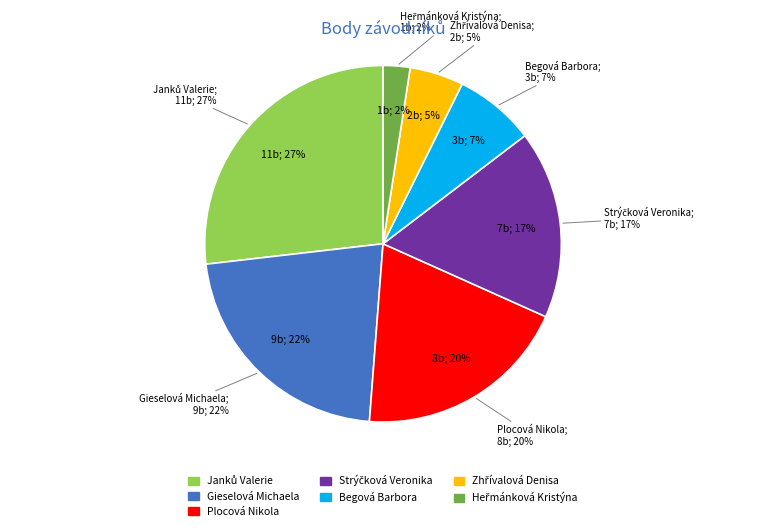

How many segments does this pie chart have?

7